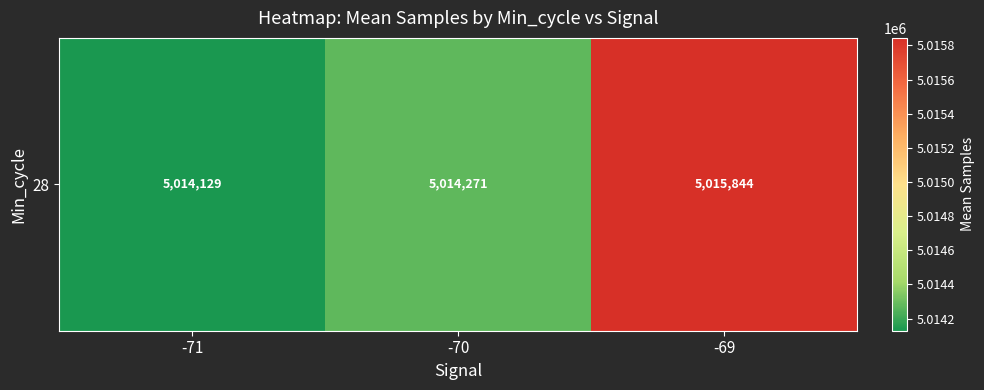

Which label corresponds to the largest value in the chart?

-69